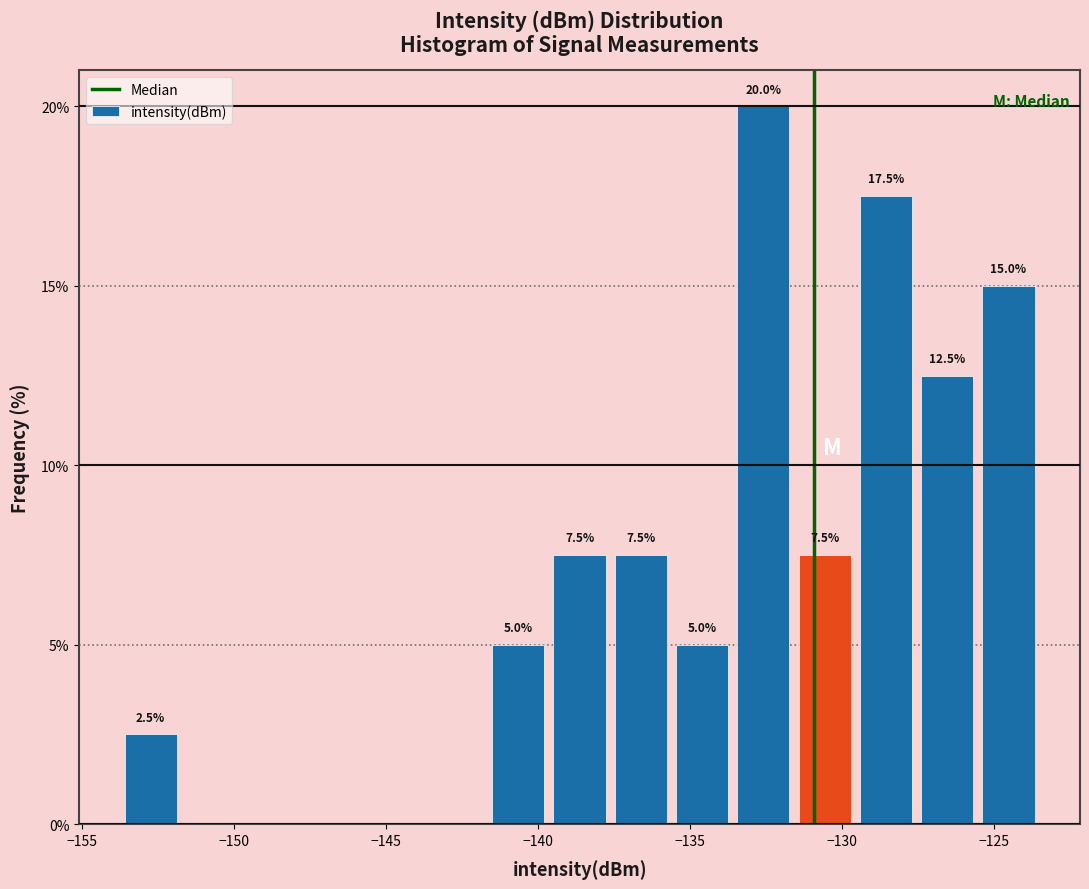

Over which range of the x-axis is the bar tallest?

-133.5 to -131.5